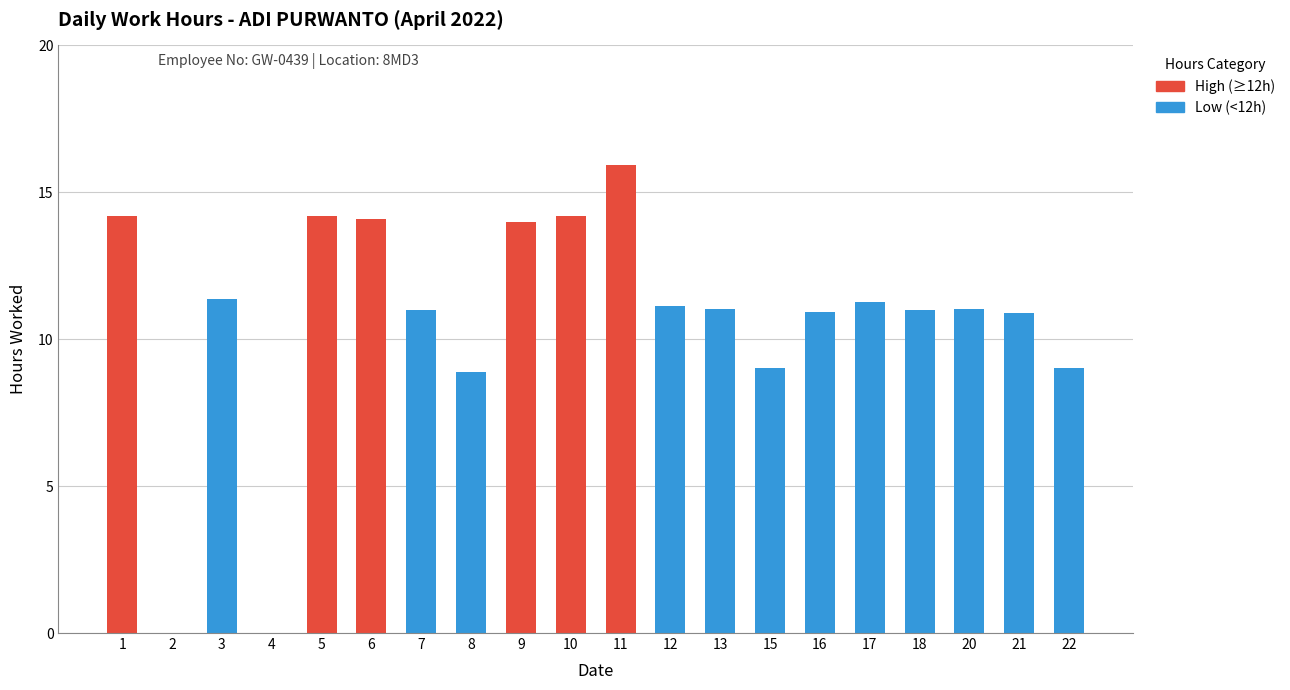

True or false: Low (<12h) has a value of 11.1 at 12.

True